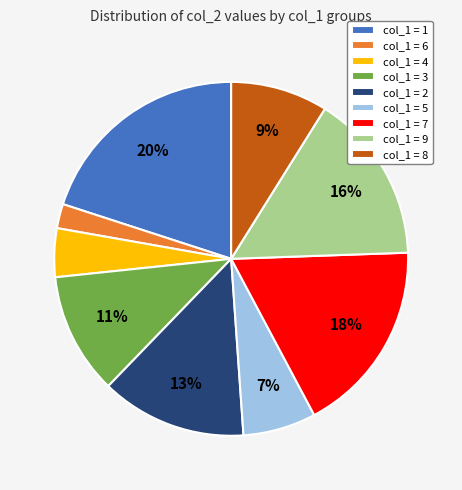

True or false: col_1 = 3 accounts for 11% of the total.

True